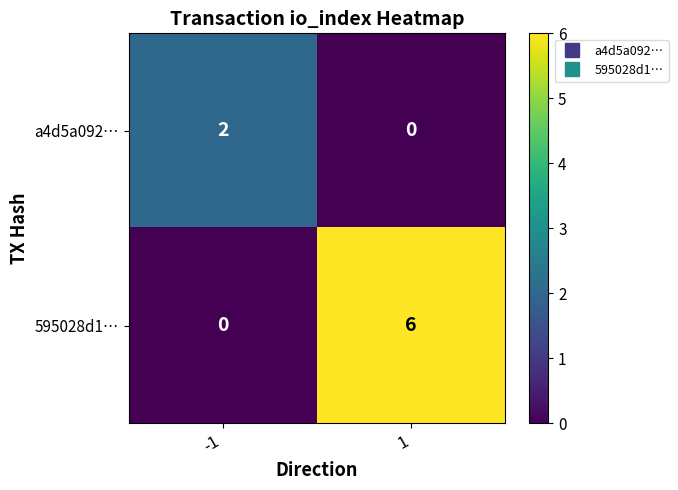

Count the number of data series in this chart.

2